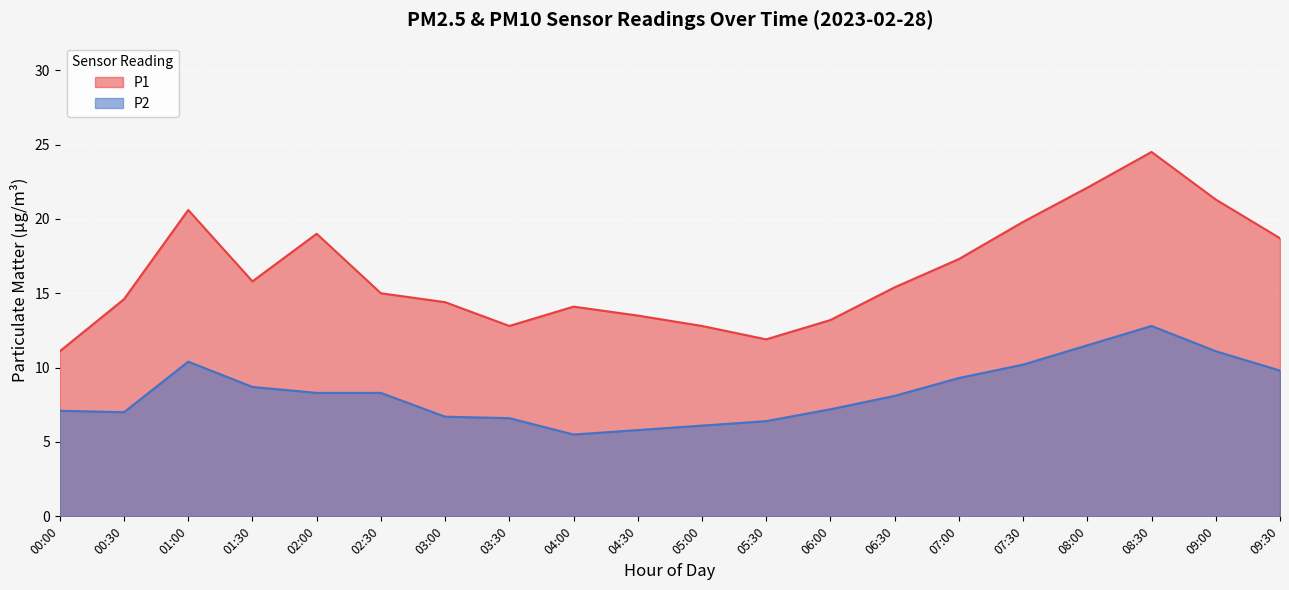

What is the average value of the P1 series?

16.4